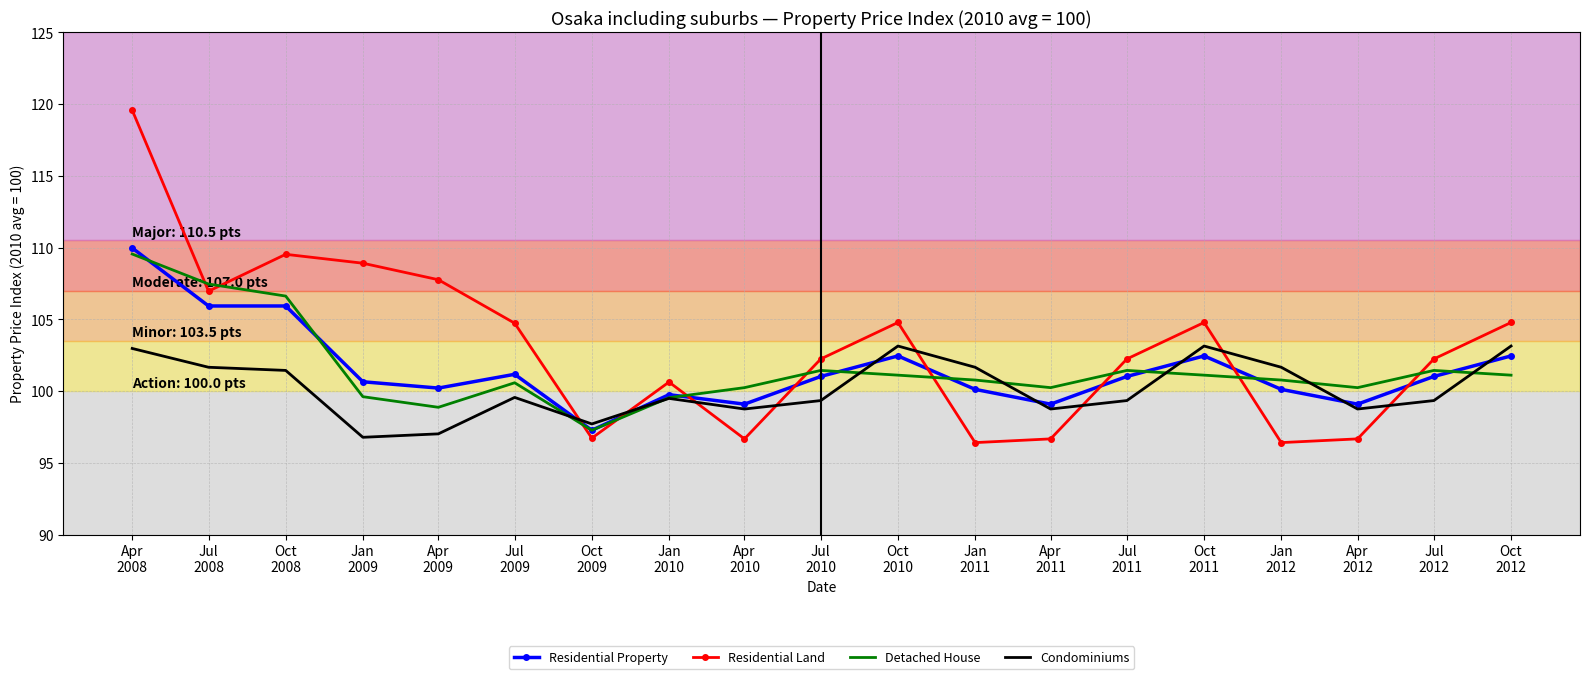

Which series has the largest total across all categories?

Residential Land